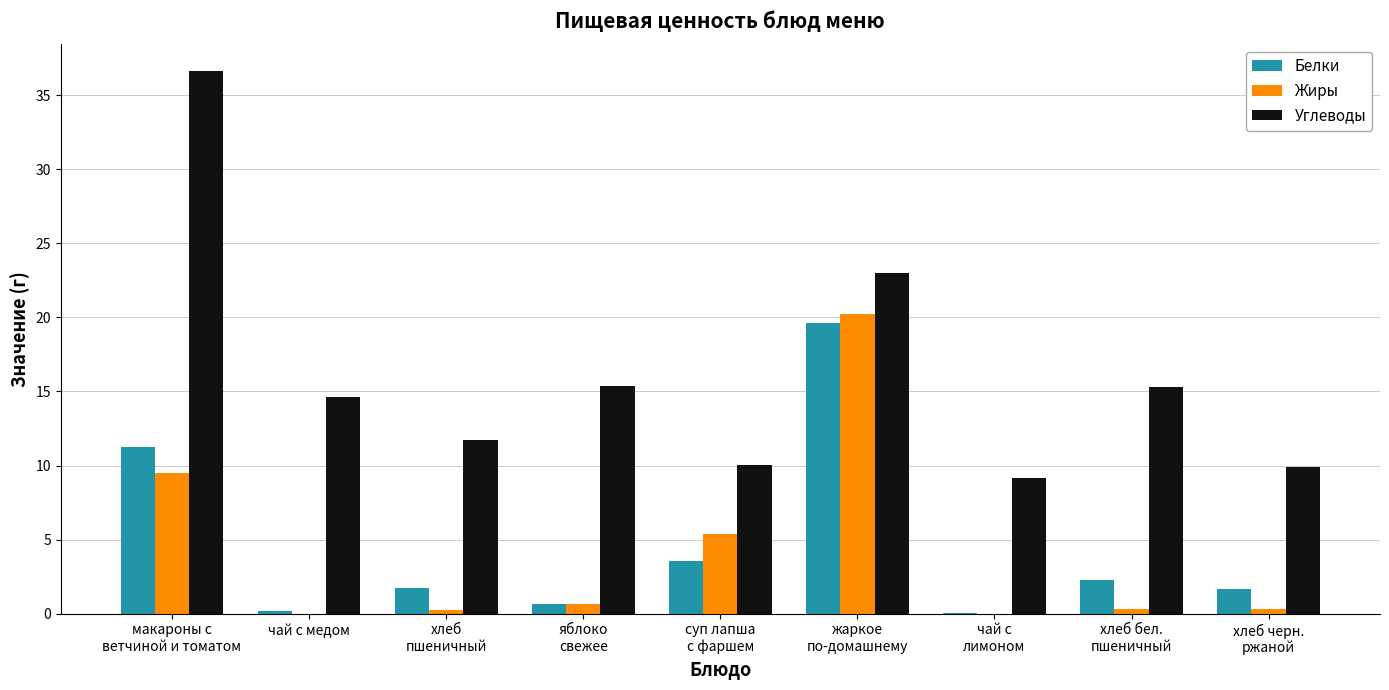

Which series has the largest total across all categories?

Углеводы